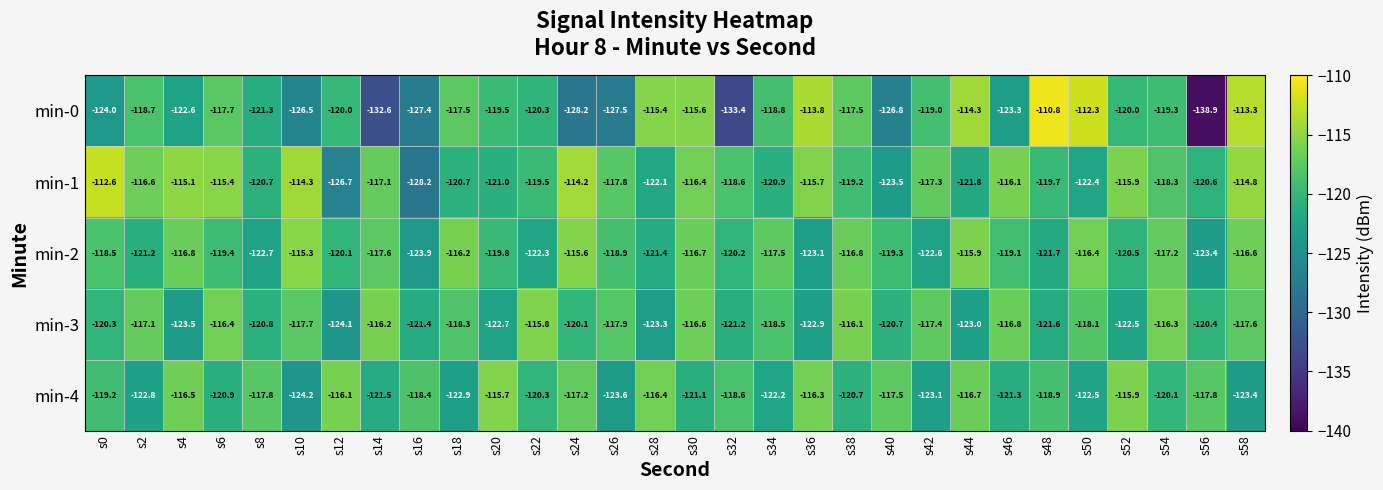

What is the spread (max minus min) of values at s38?

4.6